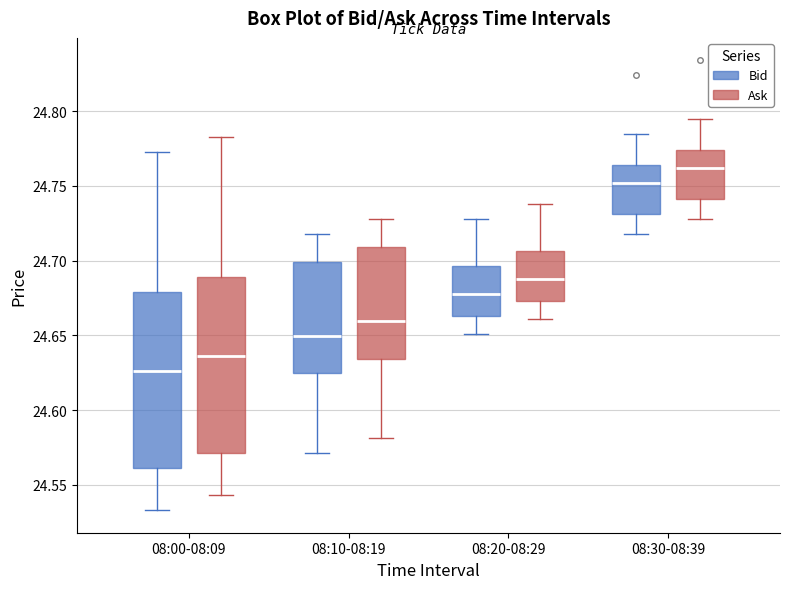

Reading left to right, read every box against the y-axis: the position of its median line, the range the box covers, and the ends of its whiskers. The values are not printed on the chart, so give them approximately, as read against the axis.

08:00-08:09 (Bid): median 24.625, box 24.560 to 24.680, whiskers 24.535 to 24.775
08:00-08:09 (Ask): median 24.635, box 24.570 to 24.690, whiskers 24.545 to 24.785
08:10-08:19 (Bid): median 24.650, box 24.625 to 24.700, whiskers 24.570 to 24.720
08:10-08:19 (Ask): median 24.660, box 24.635 to 24.710, whiskers 24.580 to 24.730
08:20-08:29 (Bid): median 24.680, box 24.665 to 24.695, whiskers 24.650 to 24.730
08:20-08:29 (Ask): median 24.690, box 24.675 to 24.705, whiskers 24.660 to 24.740
08:30-08:39 (Bid): median 24.750, box 24.730 to 24.765, whiskers 24.720 to 24.785
08:30-08:39 (Ask): median 24.760, box 24.740 to 24.775, whiskers 24.730 to 24.795